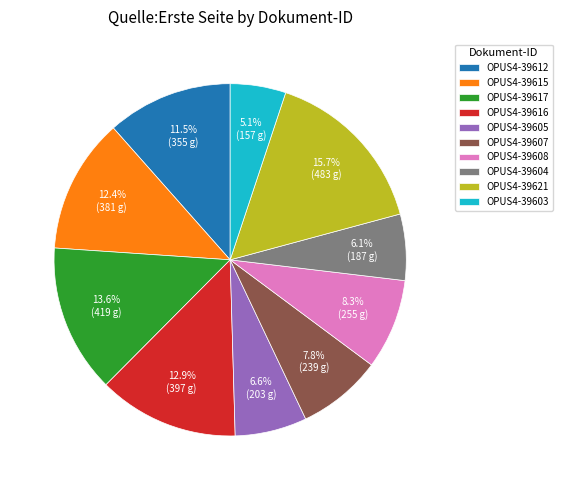

Approximately how many times larger is the value at OPUS4-39615 compared to OPUS4-39604?

2.0